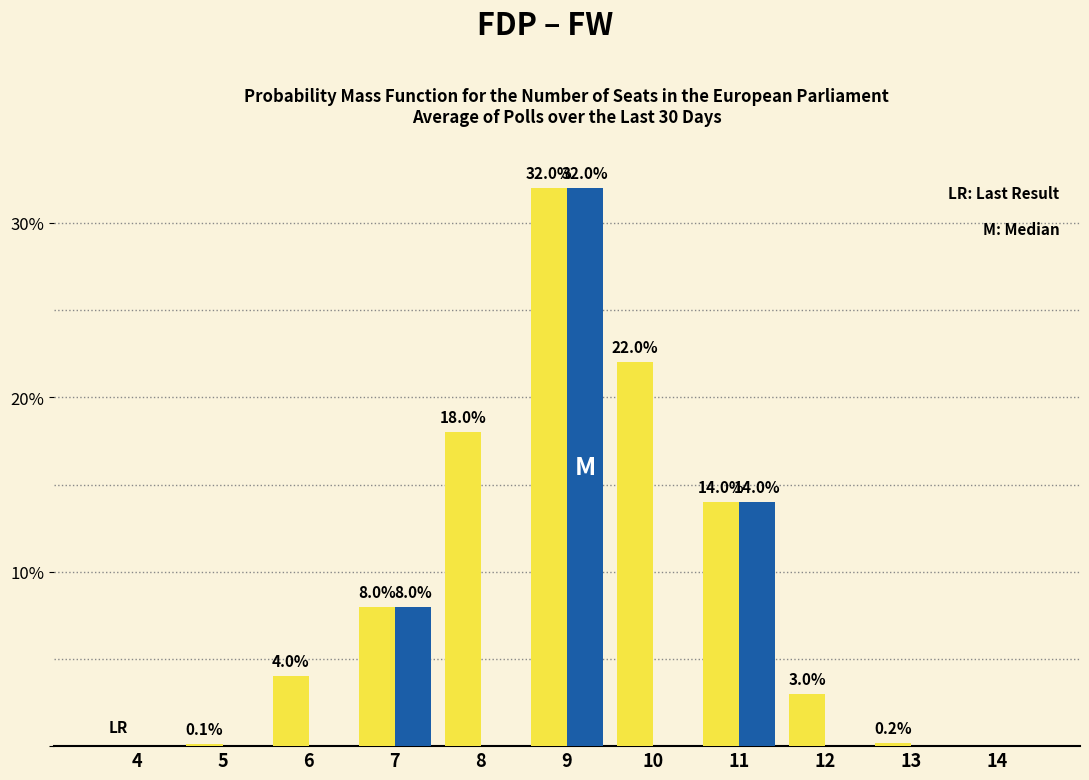

At which category is the sum across all series the highest?

9